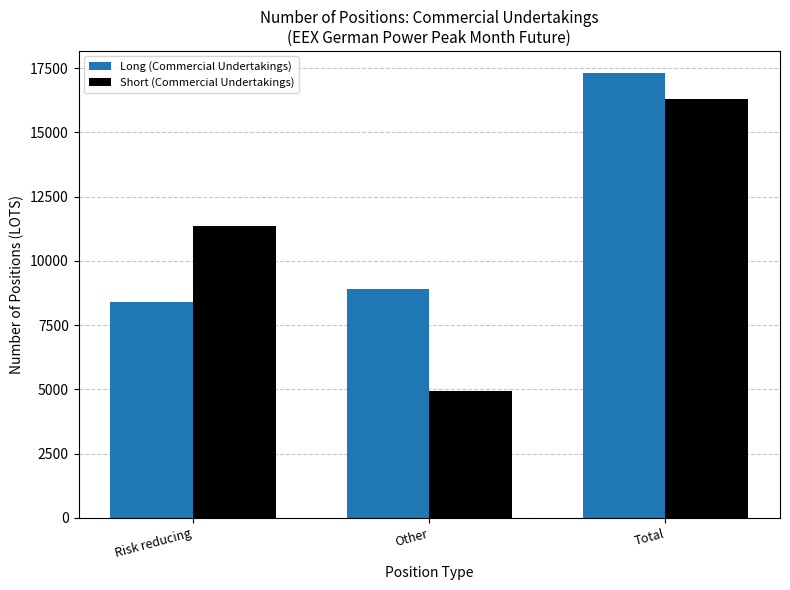

True or false: Long (Commercial Undertakings) has a value of 8406 at Risk reducing.

True